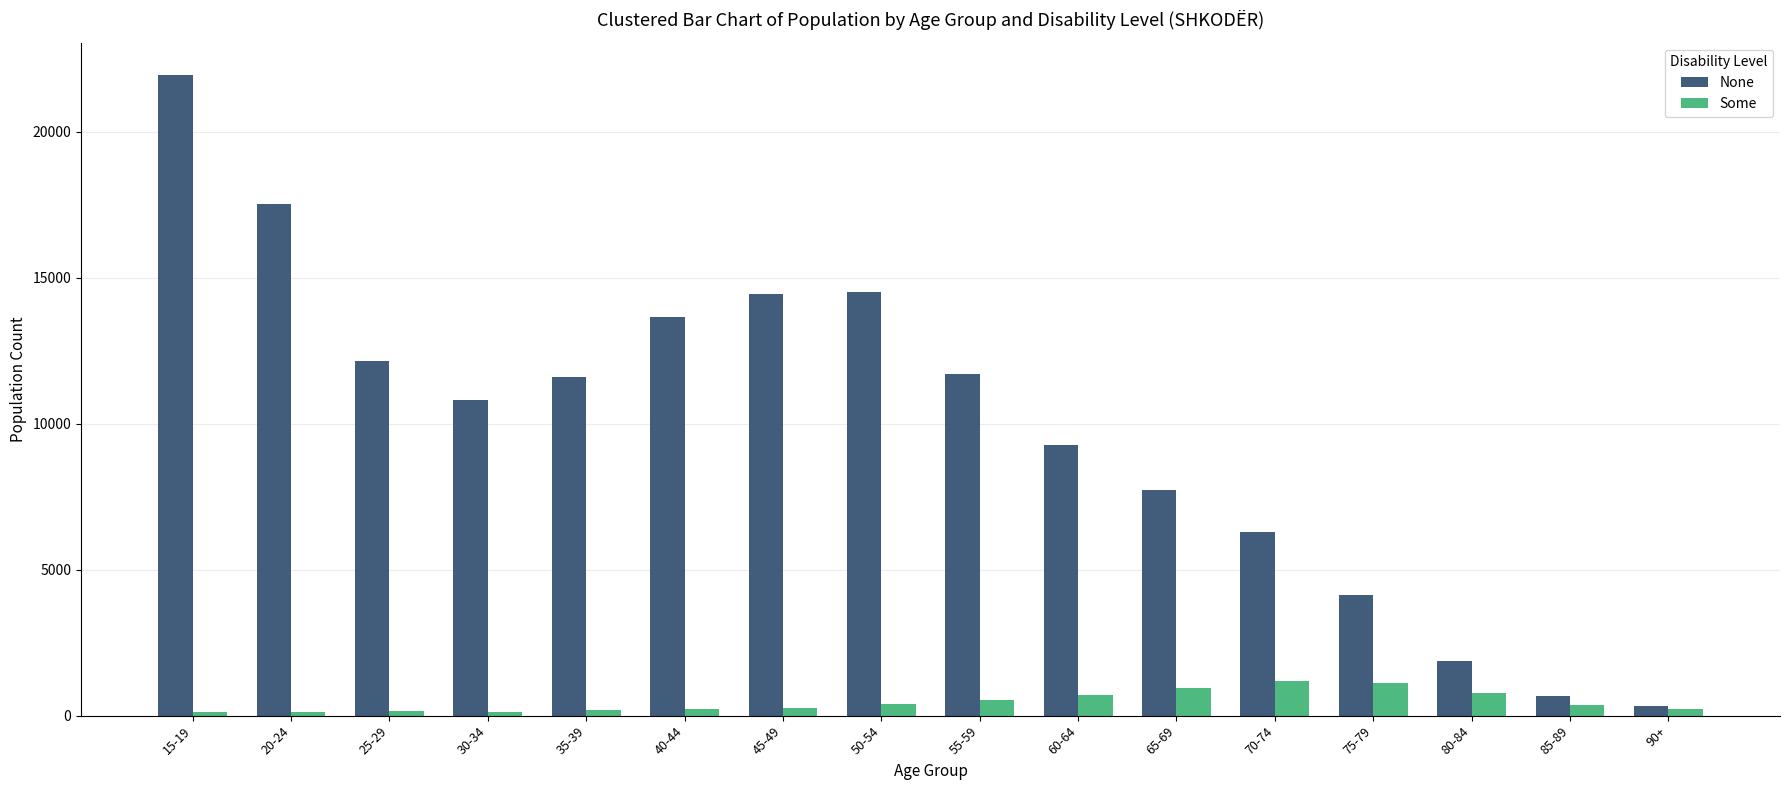

What is the label of the 11th bar from the right?

40-44